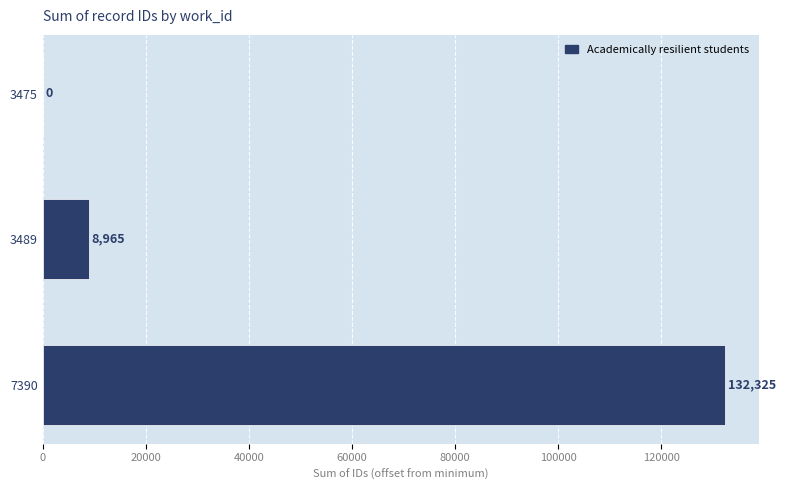

How many categories are shown in the chart?

3